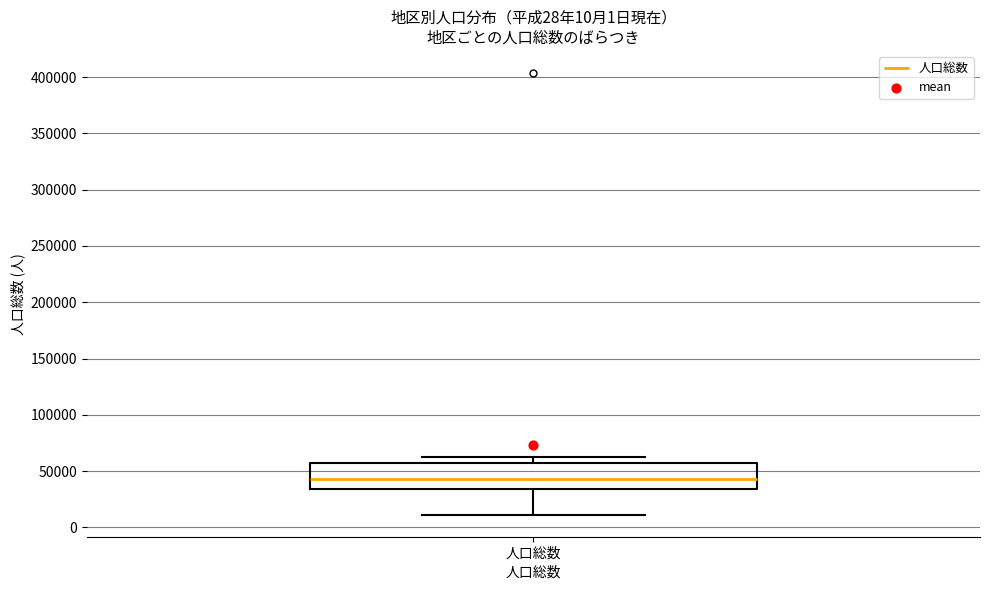

Transcribe this box plot: give where the median line is, the range the box spans, and where the two whiskers end, as read against the y-axis. The values are not printed on the chart, so give them approximately, as read against the axis.

median 45000, box 35000 to 55000, whiskers 10000 to 60000